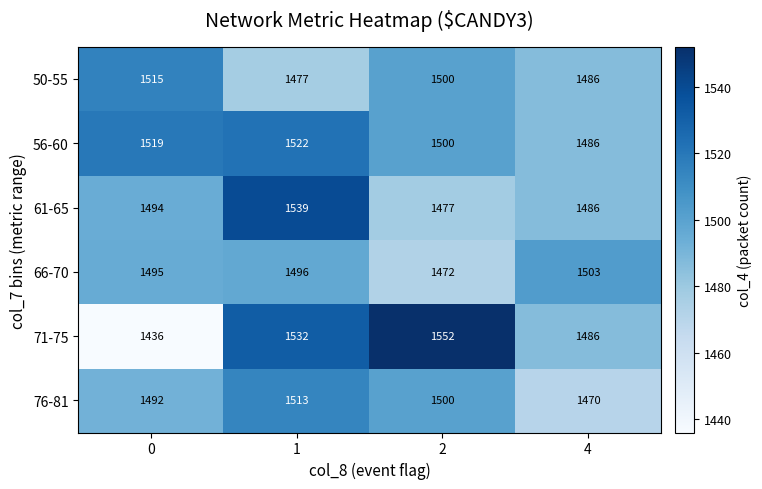

List the series in order of their peak value, lowest first.

66-70, 76-81, 50-55, 56-60, 61-65, 71-75